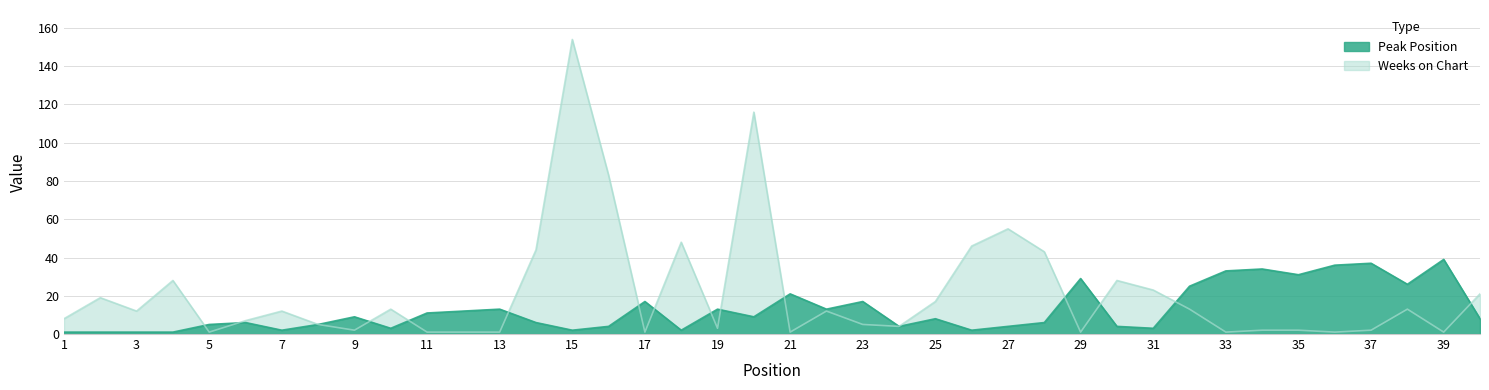

The value of Weeks on Chart at 6 is 4. True or false?

False